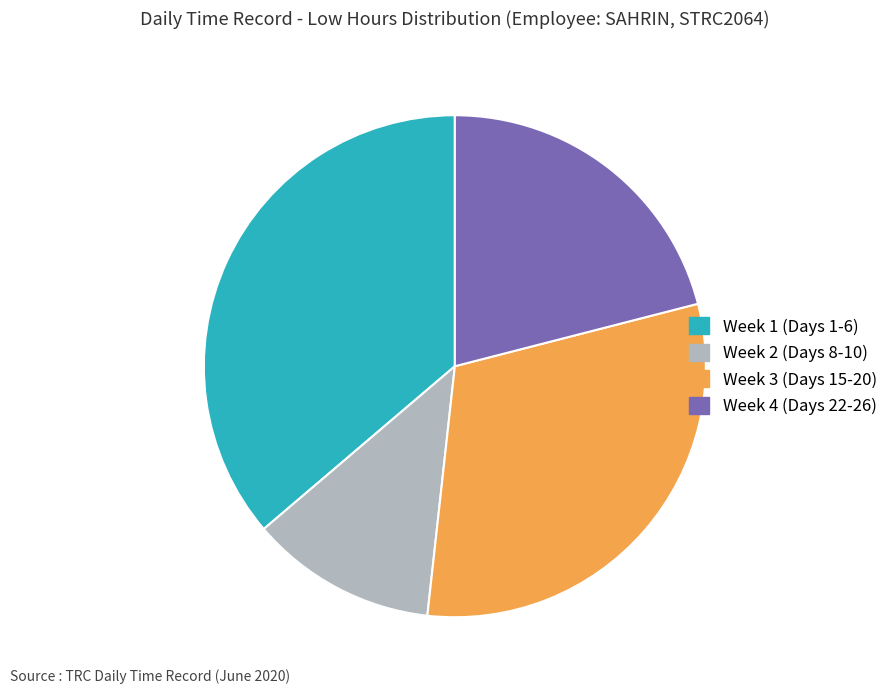

Which slice is the largest?

Week 1 (Days 1-6)